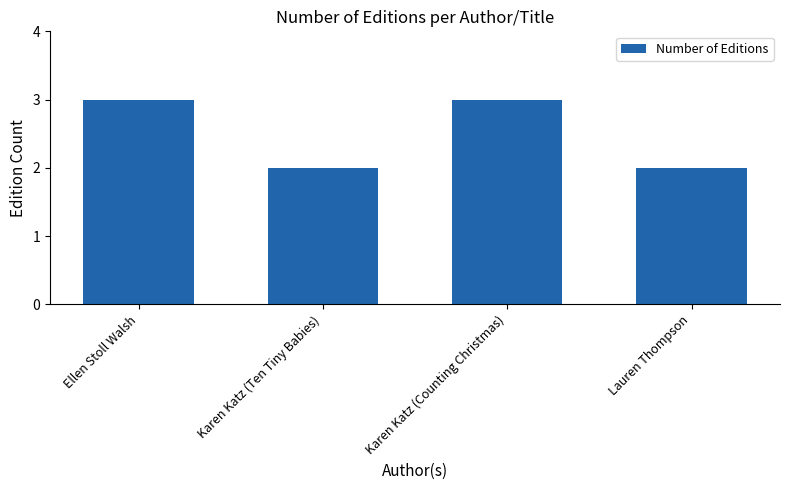

True or false: the data shows 1 at Lauren Thompson.

False